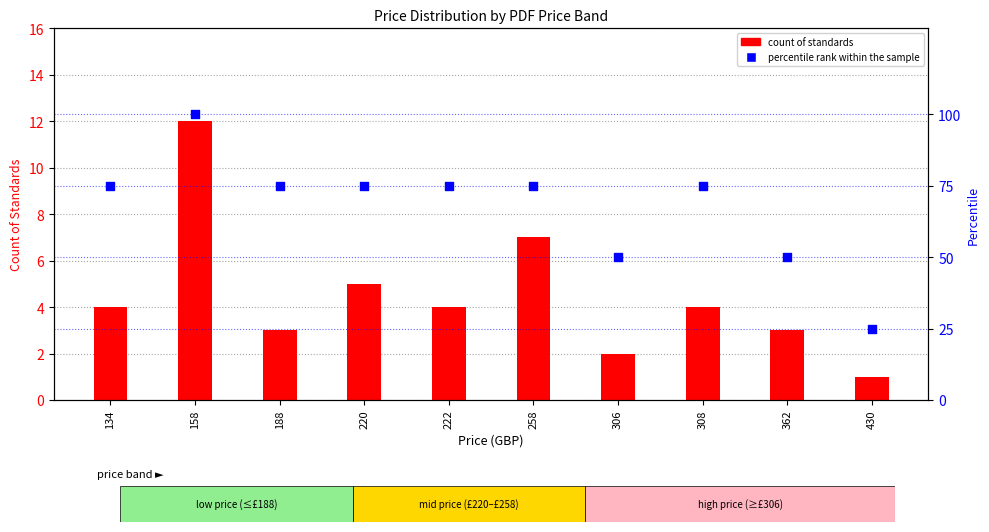

Which series reaches the maximum Y coordinate?

percentile rank within the sample